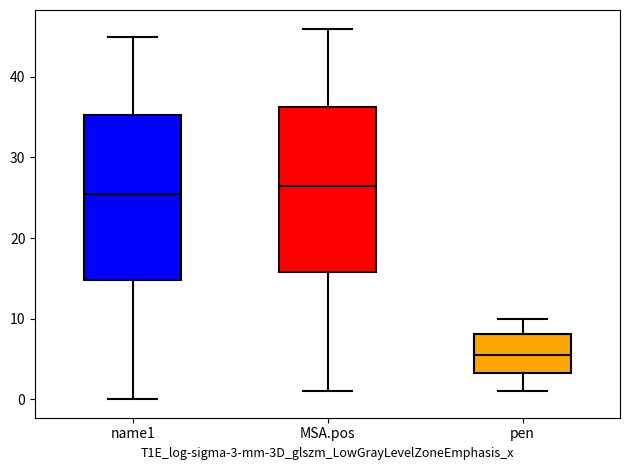

Reading left to right, read every box against the y-axis: the position of its median line, the range the box covers, and the ends of its whiskers. The values are not printed on the chart, so give them approximately, as read against the axis.

name1: median 26, box 15 to 35, whiskers 0 to 45
MSA.pos: median 27, box 16 to 36, whiskers 1 to 46
pen: median 5, box 3 to 8, whiskers 1 to 10